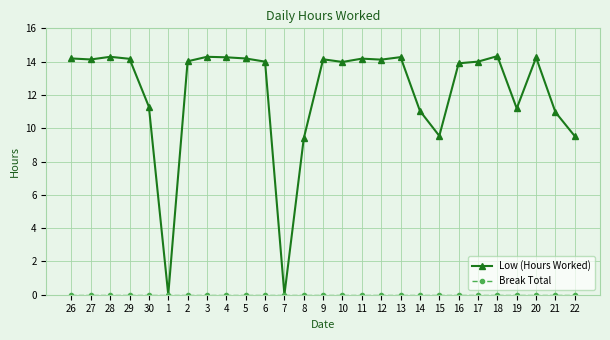

What is the maximum value for Low (Hours Worked)?

14.3